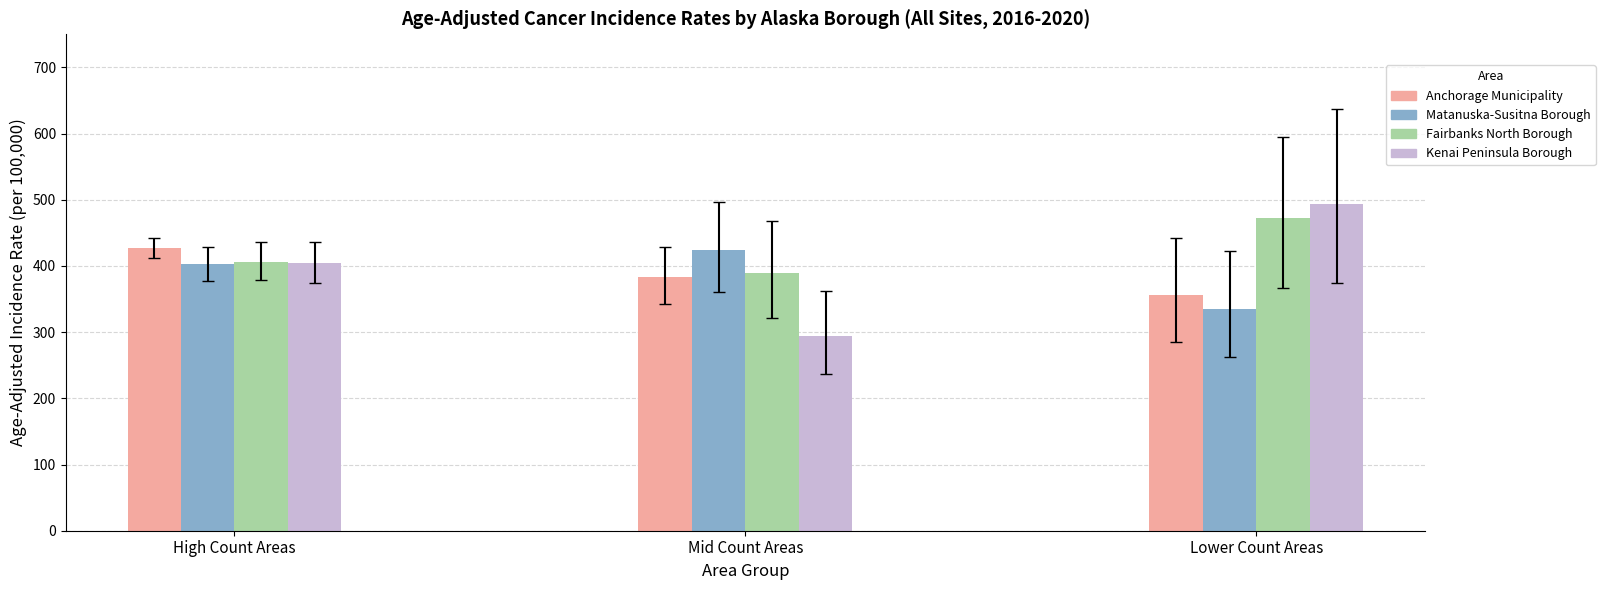

What is the spread (max minus min) of values at Mid Count Areas?

129.6